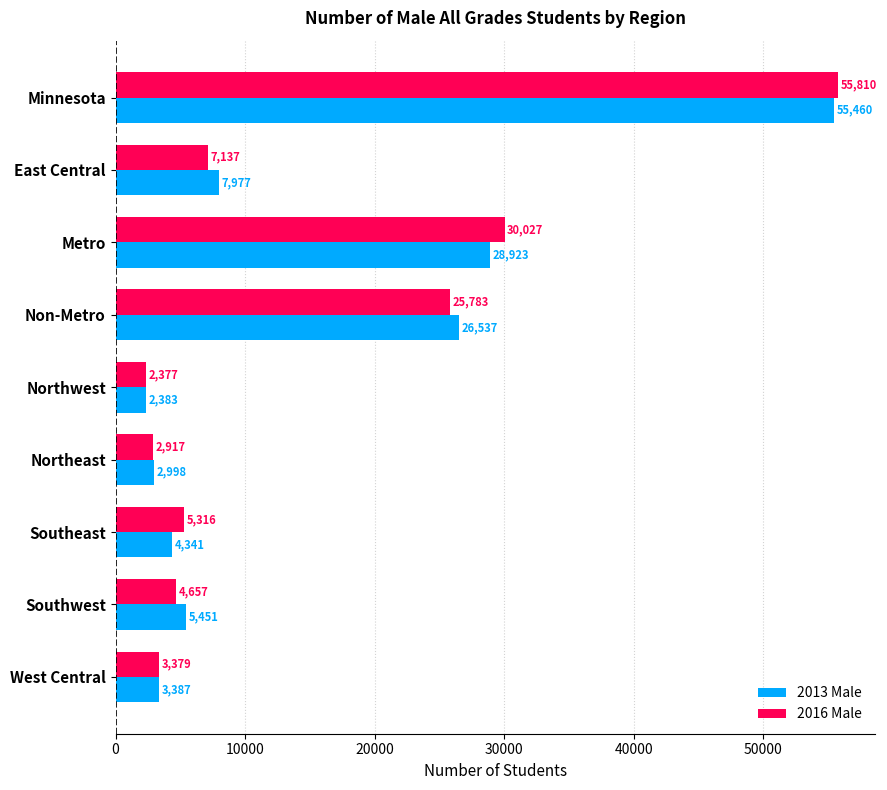

Where is 2013 Male nearest to the value 28921?

Metro